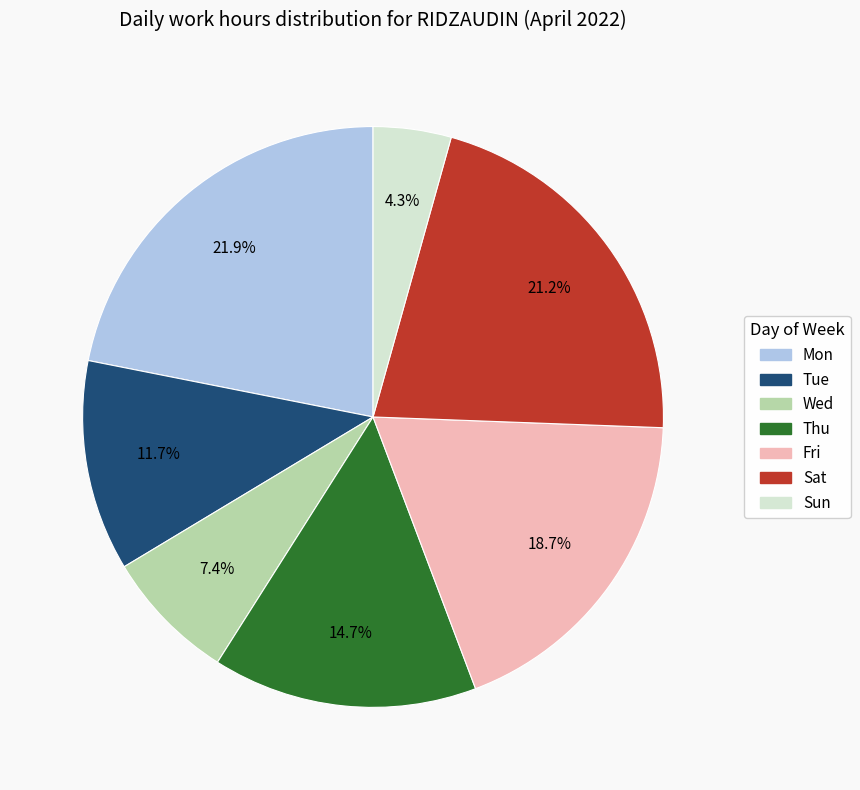

Count the number of slices in the pie.

7